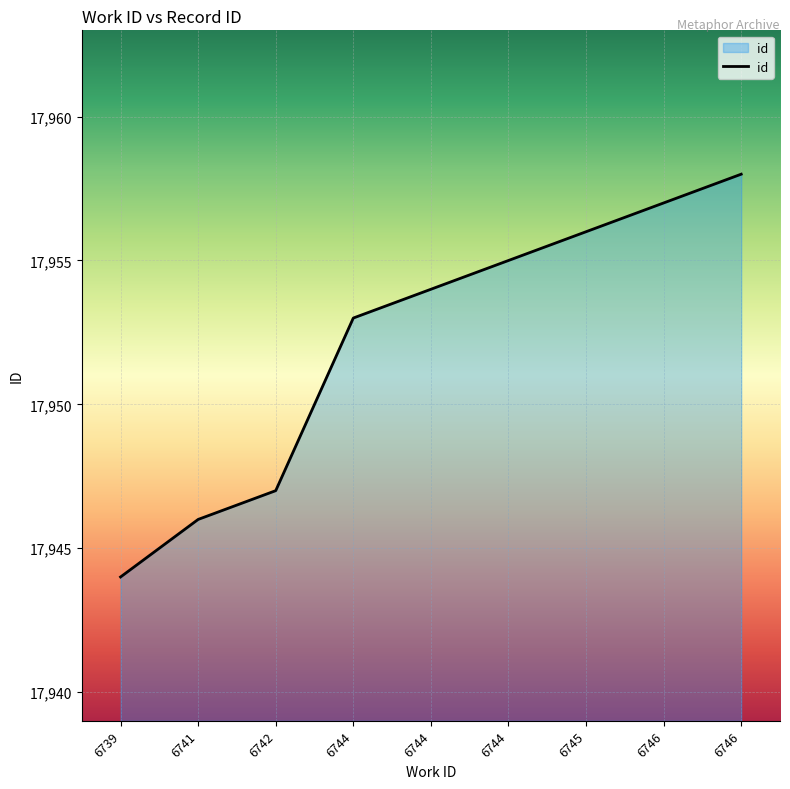

How many lines are shown in the chart?

1